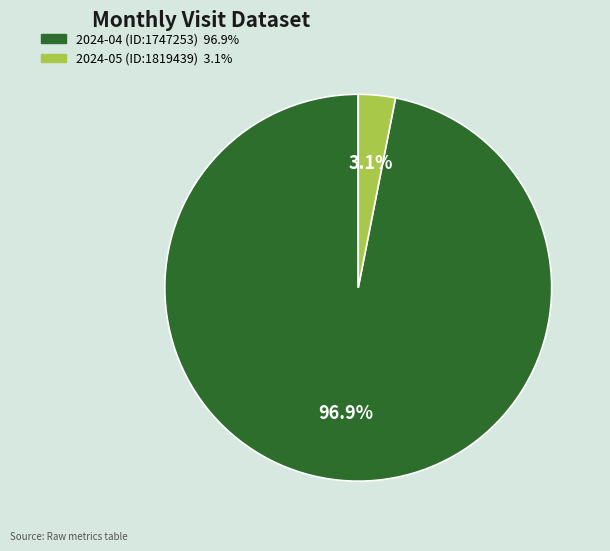

Does 2024-05 (ID:1819439) account for over 50% of the chart?

No